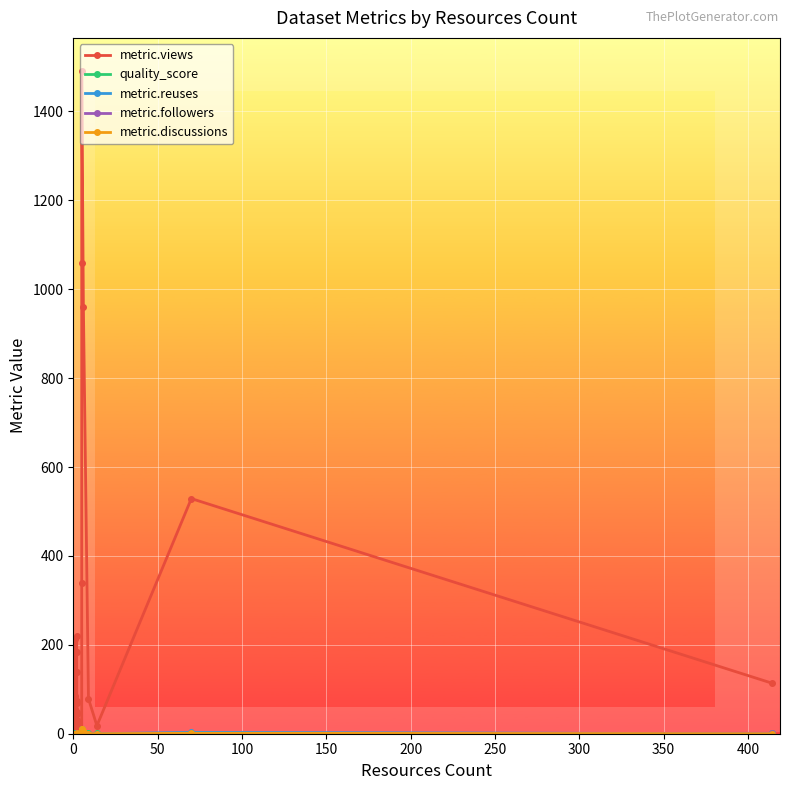

What is the value of the quality_score point at the 2nd from the left?

0.7